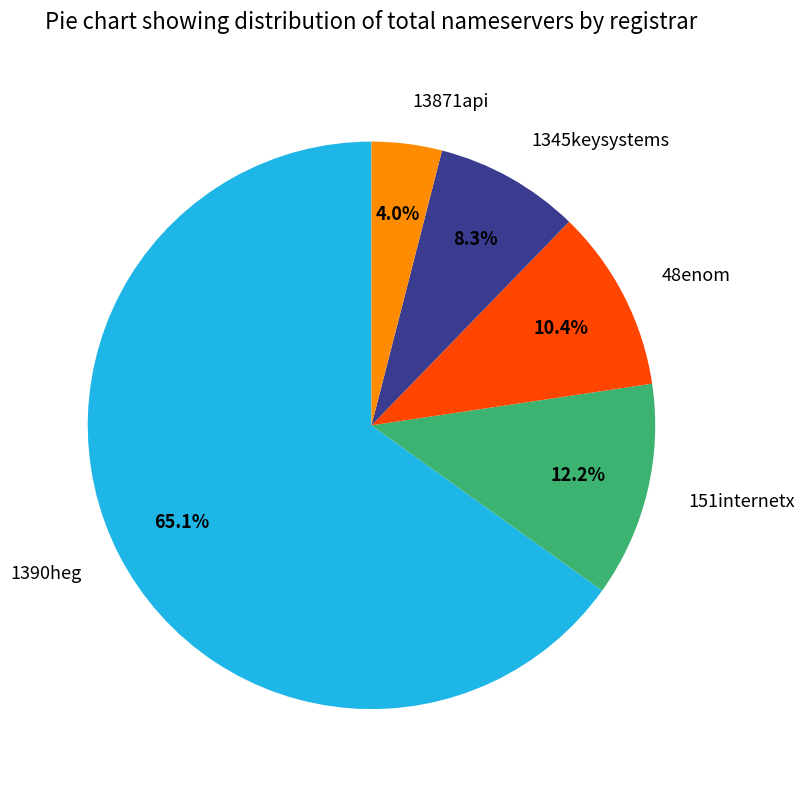

How much of the chart is everything except 48enom?

89.6%